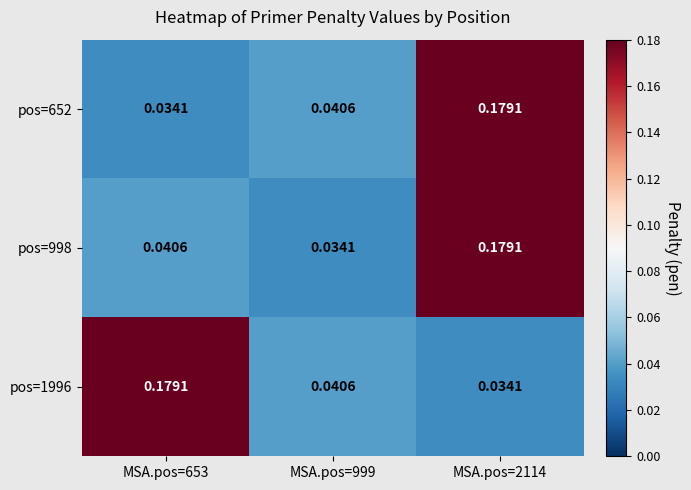

Is the value of pos=1996 at MSA.pos=999 greater than the value of pos=998 at MSA.pos=2114?

No